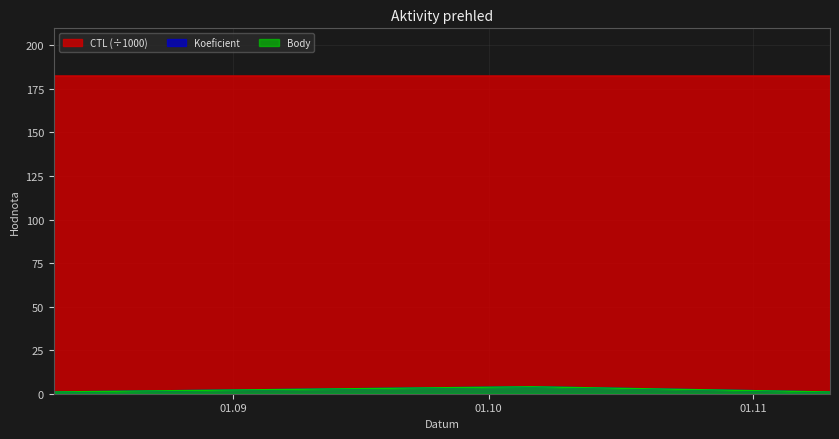

At how many categories does at least one series exceed 89?

3